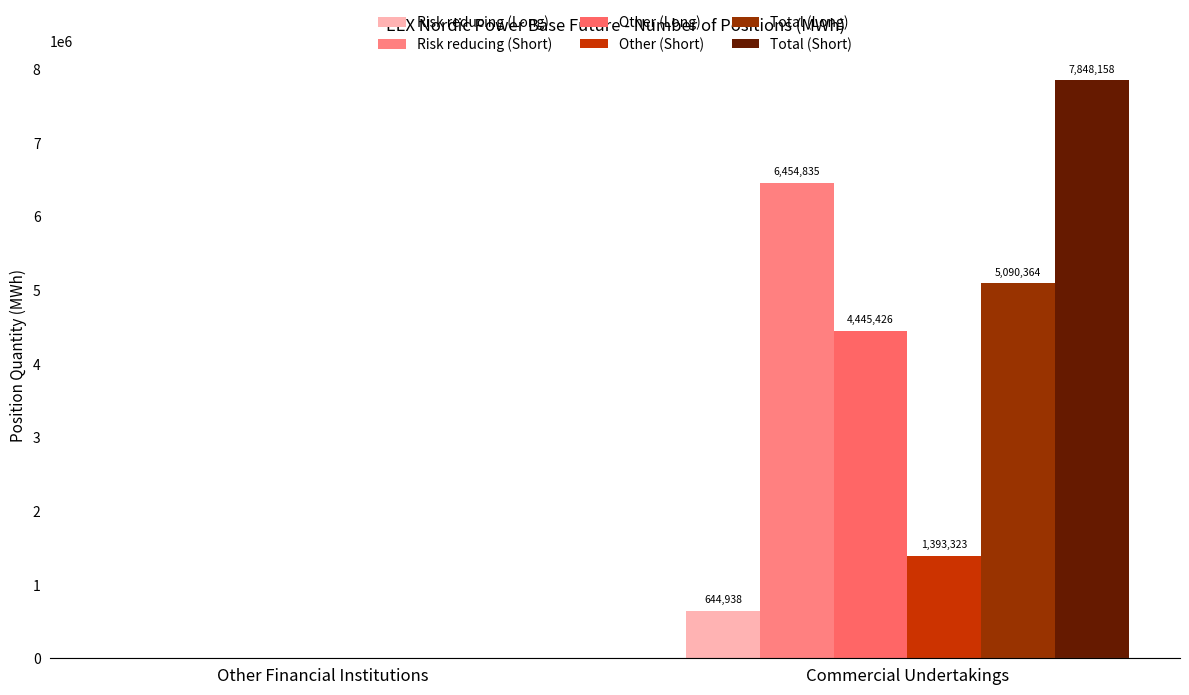

Reading left to right, extract all data points from this chart.

Risk reducing (Long): Other Financial Institutions=0	Commercial Undertakings=644938
Risk reducing (Short): Other Financial Institutions=0	Commercial Undertakings=6454835
Other (Long): Other Financial Institutions=0	Commercial Undertakings=4445426
Other (Short): Other Financial Institutions=0	Commercial Undertakings=1393323
Total (Long): Other Financial Institutions=0	Commercial Undertakings=5090364
Total (Short): Other Financial Institutions=0	Commercial Undertakings=7848158